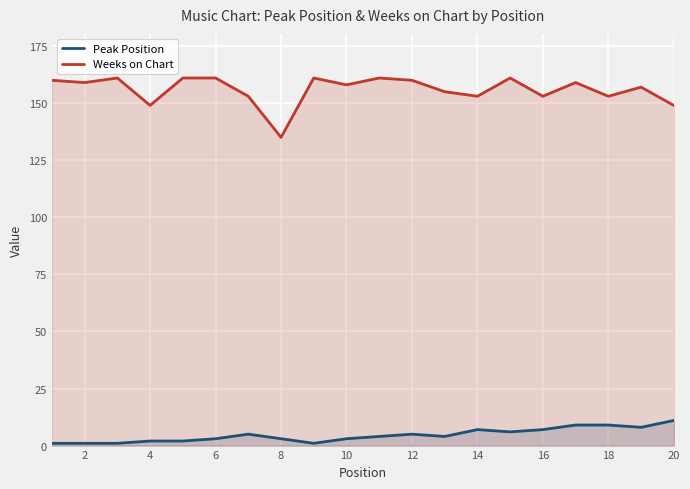

True or false: Peak Position and Weeks on Chart cross at least once.

False